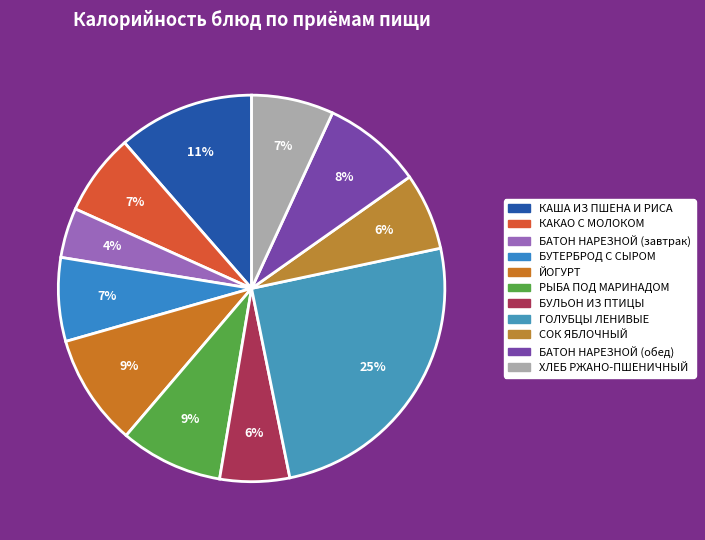

To the nearest percent, what portion does ХЛЕБ РЖАНО-ПШЕНИЧНЫЙ represent?

7%